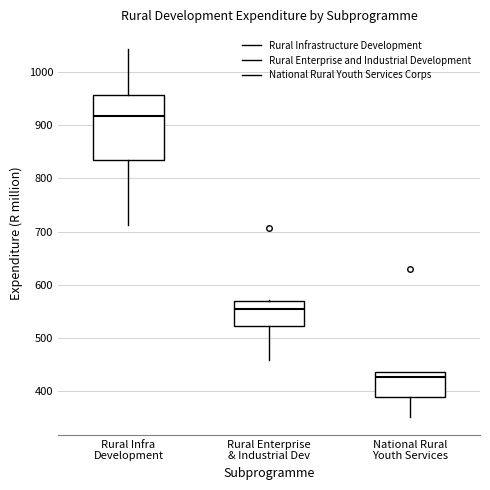

Which box is the tallest, from its lower edge to its upper edge?

Rural Infra Development